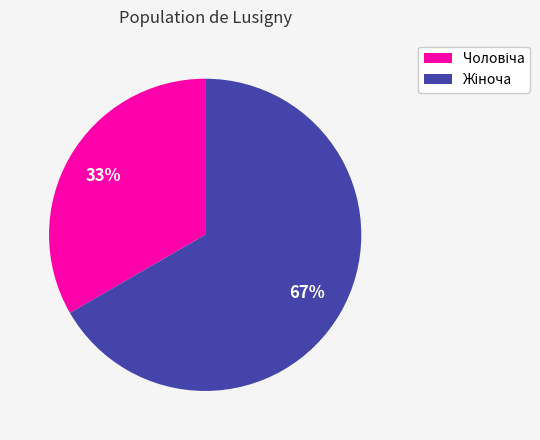

Does any single category account for the majority?

Yes